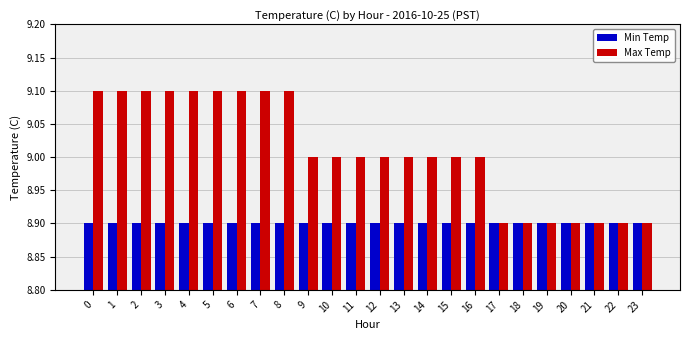

Reading left to right, transcribe all the data shown in this chart.

Min Temp: 0=8.9	1=8.9	2=8.9	3=8.9	4=8.9	5=8.9	6=8.9	7=8.9	8=8.9	9=8.9	10=8.9	11=8.9	12=8.9	13=8.9	14=8.9	15=8.9	16=8.9	17=8.9	18=8.9	19=8.9	20=8.9	21=8.9	22=8.9	23=8.9
Max Temp: 0=9.1	1=9.1	2=9.1	3=9.1	4=9.1	5=9.1	6=9.1	7=9.1	8=9.1	9=9.0	10=9.0	11=9.0	12=9.0	13=9.0	14=9.0	15=9.0	16=9.0	17=8.9	18=8.9	19=8.9	20=8.9	21=8.9	22=8.9	23=8.9